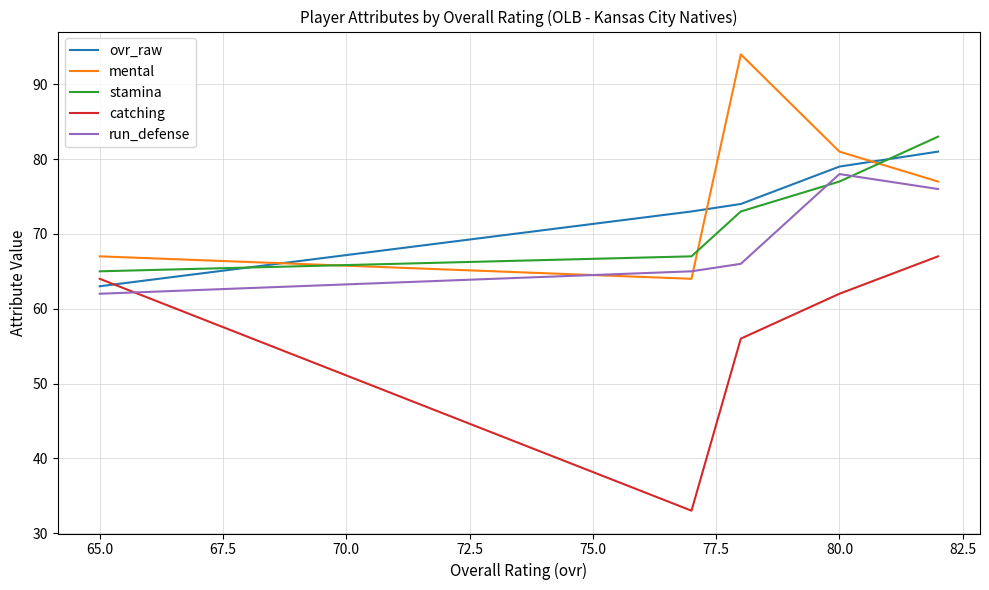

Is the value of catching at 62.5 greater than the value of ovr_raw at 67.5?

No